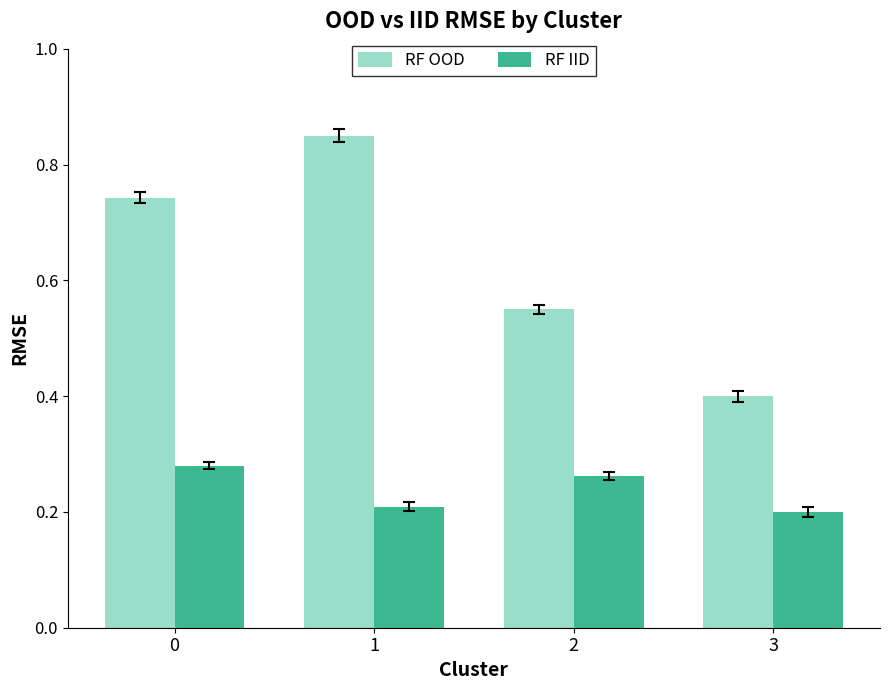

How many RF OOD values are between 0 and 1?

4